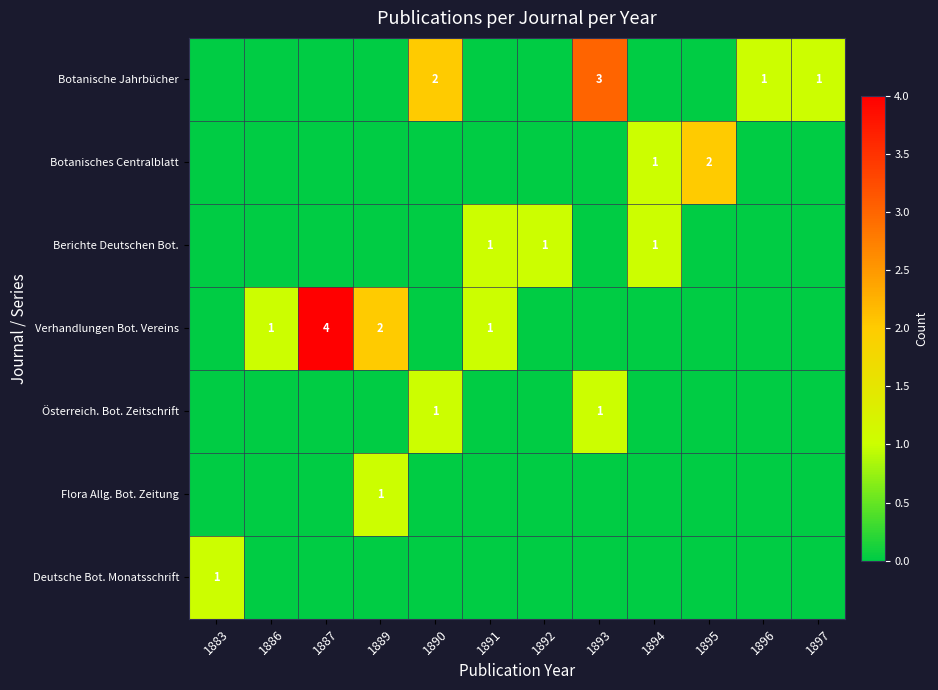

What is the difference between the Verhandlungen Bot. Vereins values at 1887 and 1891?

3